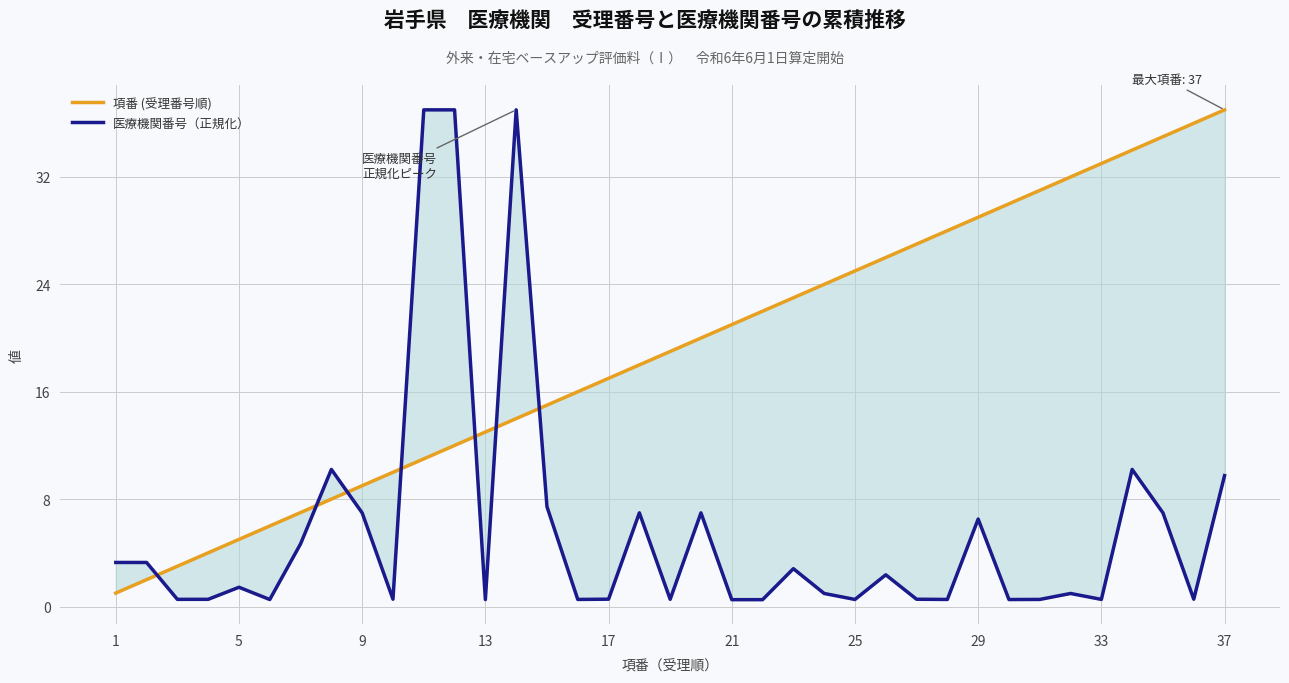

Does the chart have visible grid lines?

Yes